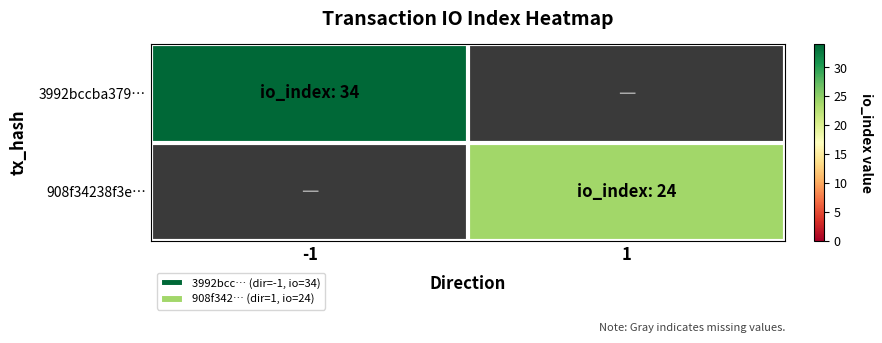

At how many categories does at least one series exceed 27?

1